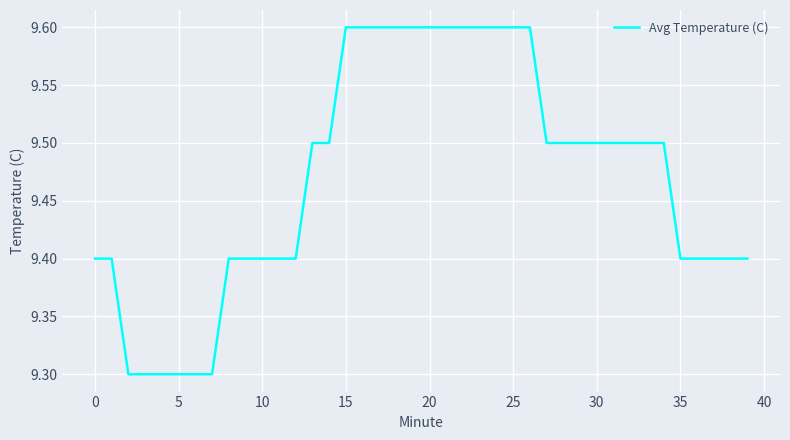

Is this an area chart (filled region under the line)?

No